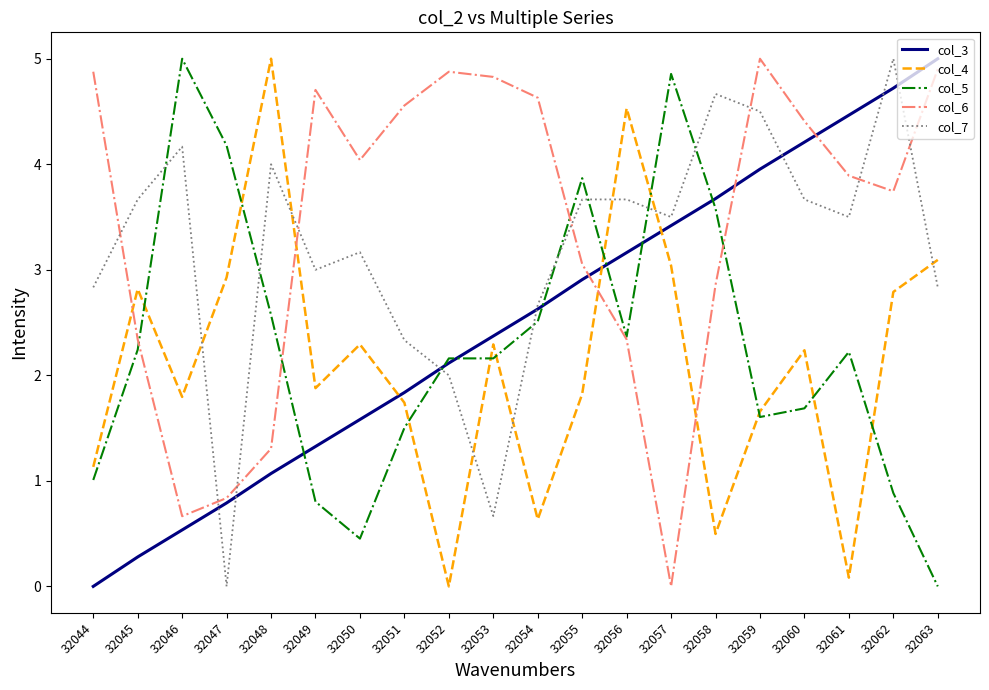

Is it true that col_3 equals 1.3 at 32049?

True